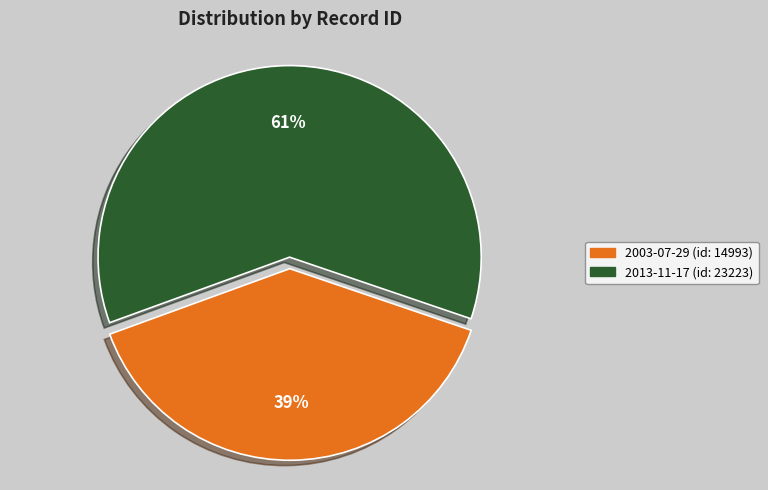

Count the number of slices in the pie.

2